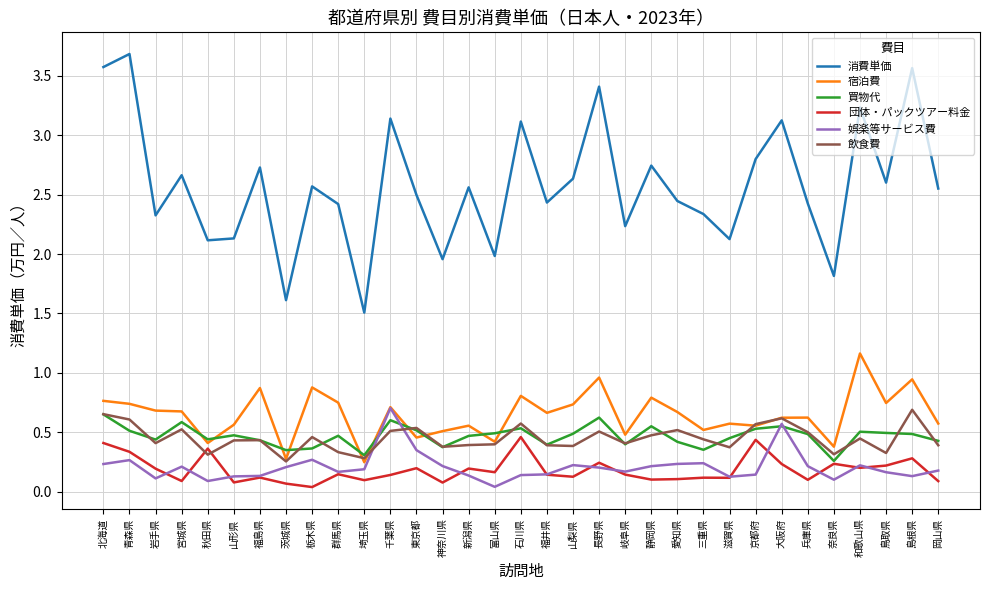

What is the difference between the highest and lowest values at 大阪府?

2.9